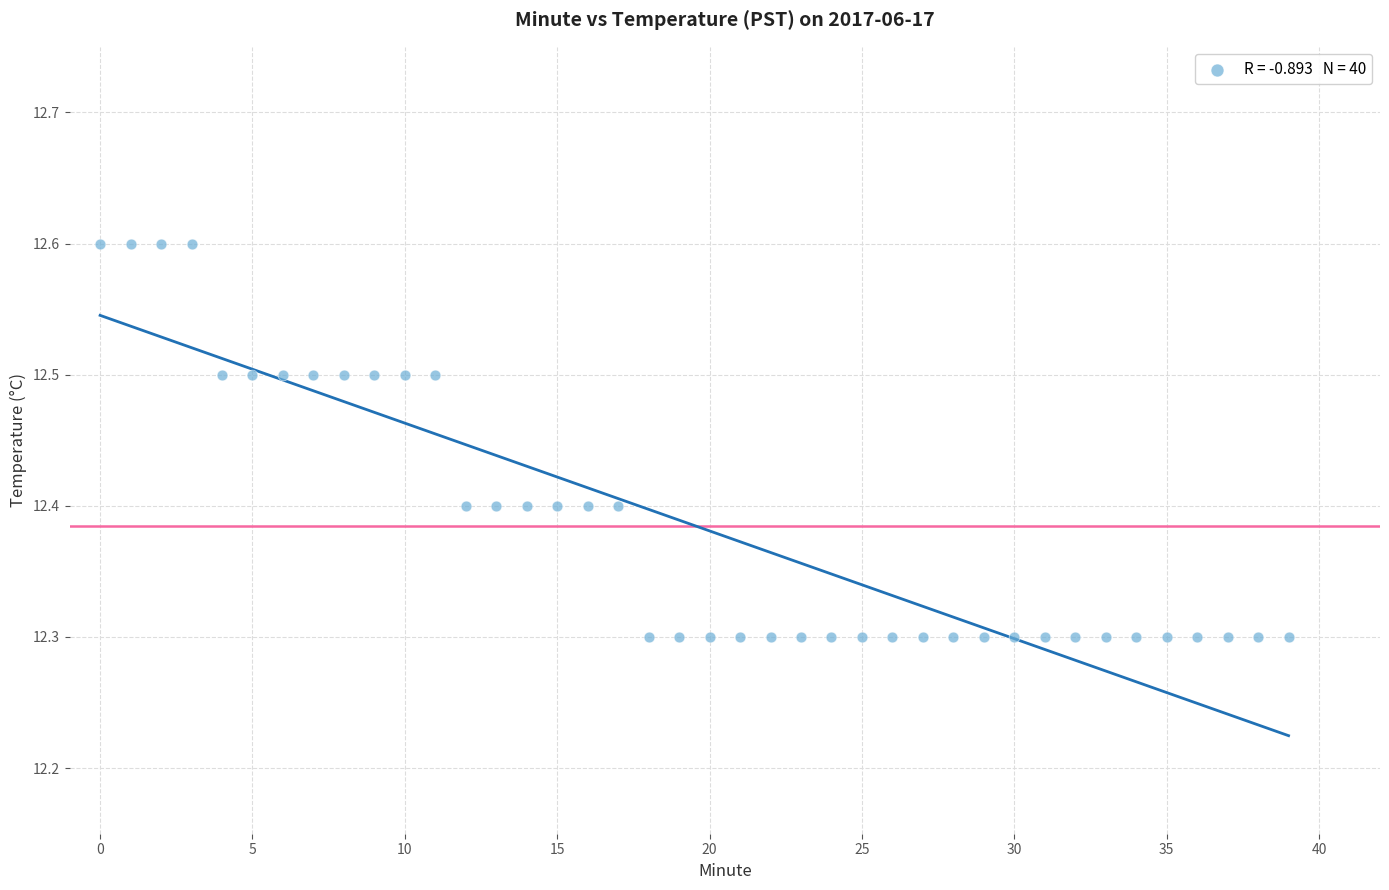

What is the range of Y values (max minus min)?

0.3